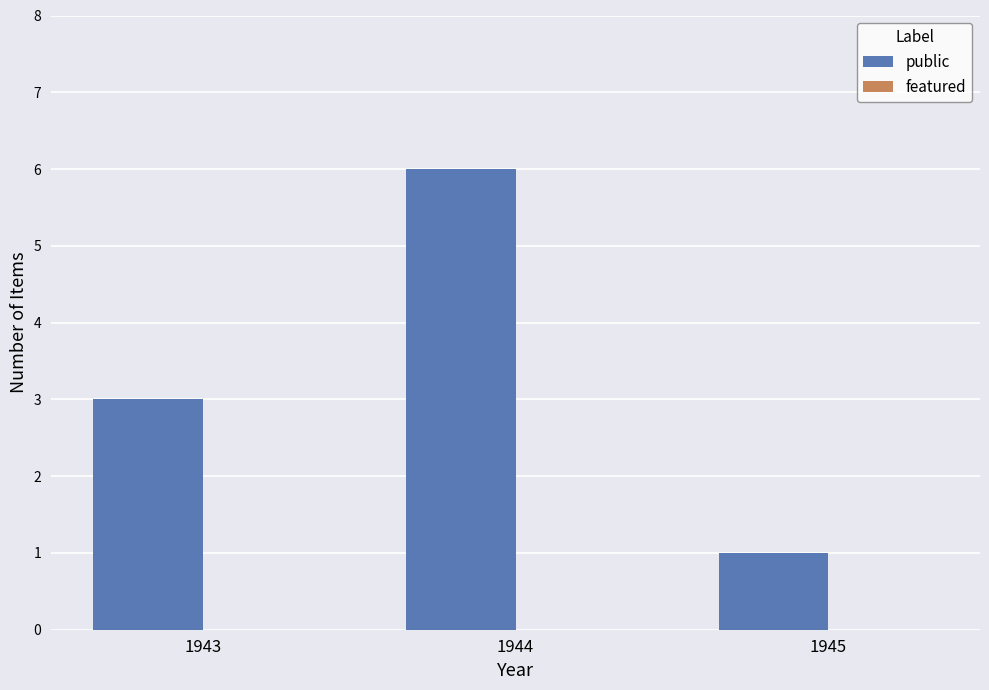

Between 1944 and 1945, which is larger?

1944